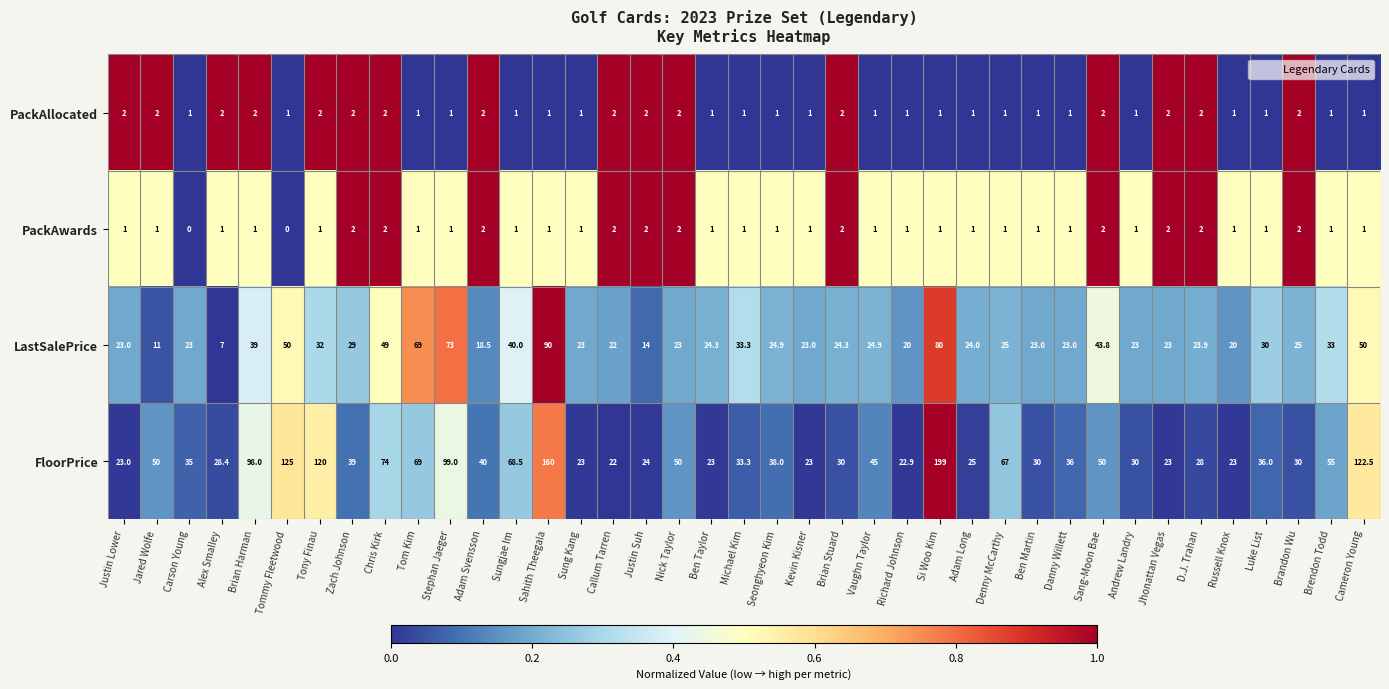

What is the total value across all series at Sahith Theegala?

252.0